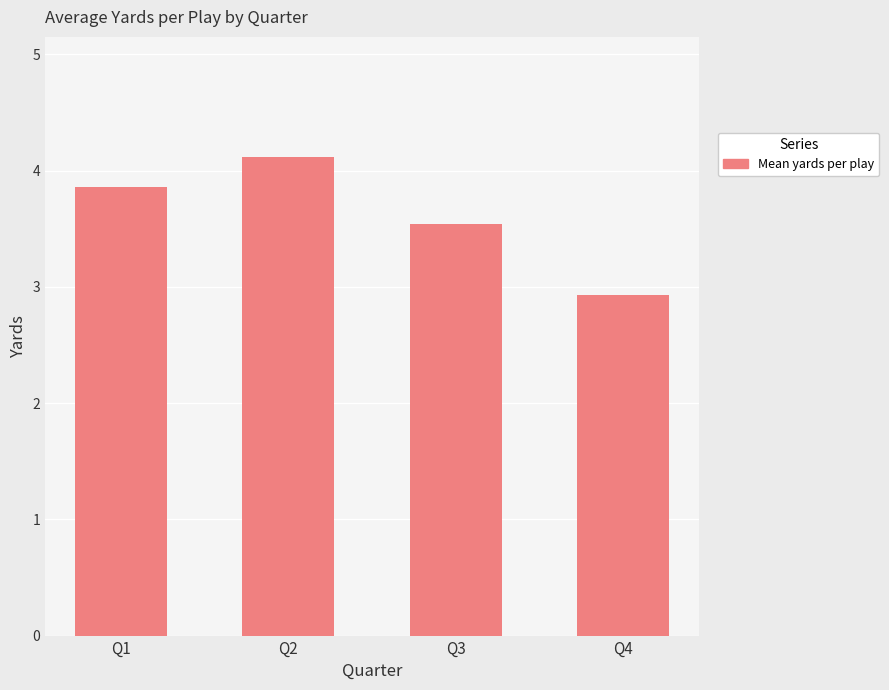

How many data points are less than 3?

1